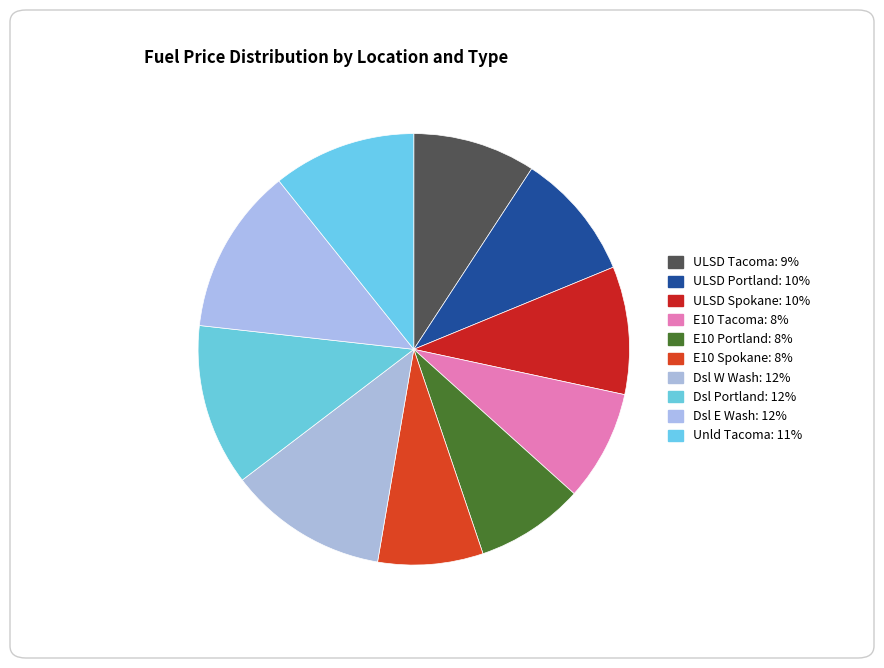

How many segments does this pie chart have?

10